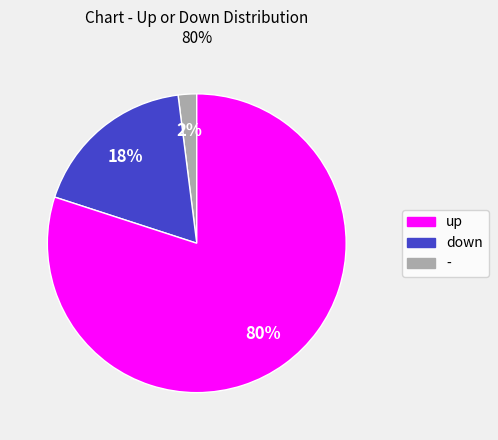

To the nearest percent, what is the difference between the largest and smallest slice percentages?

78%